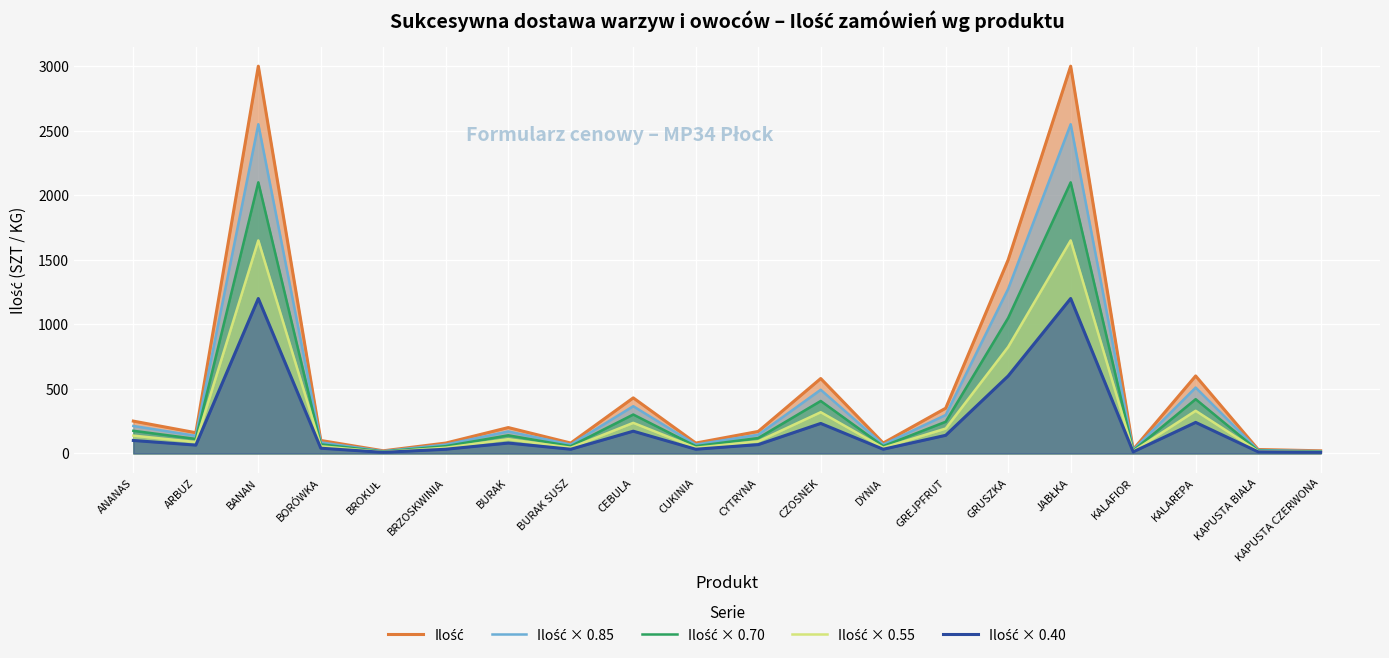

Rank the series by their average value, from highest to lowest.

Ilość, Ilość × 0.85, Ilość × 0.70, Ilość × 0.55, Ilość × 0.40